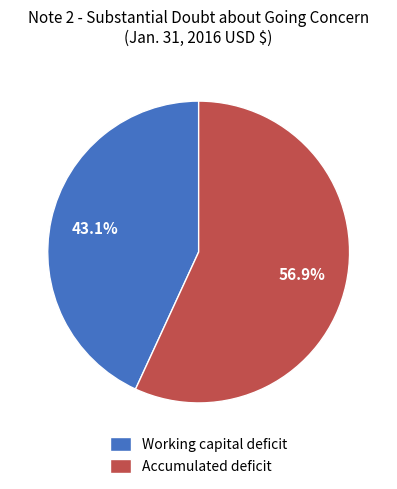

True or false: Accumulated deficit accounts for 67% of the total.

False